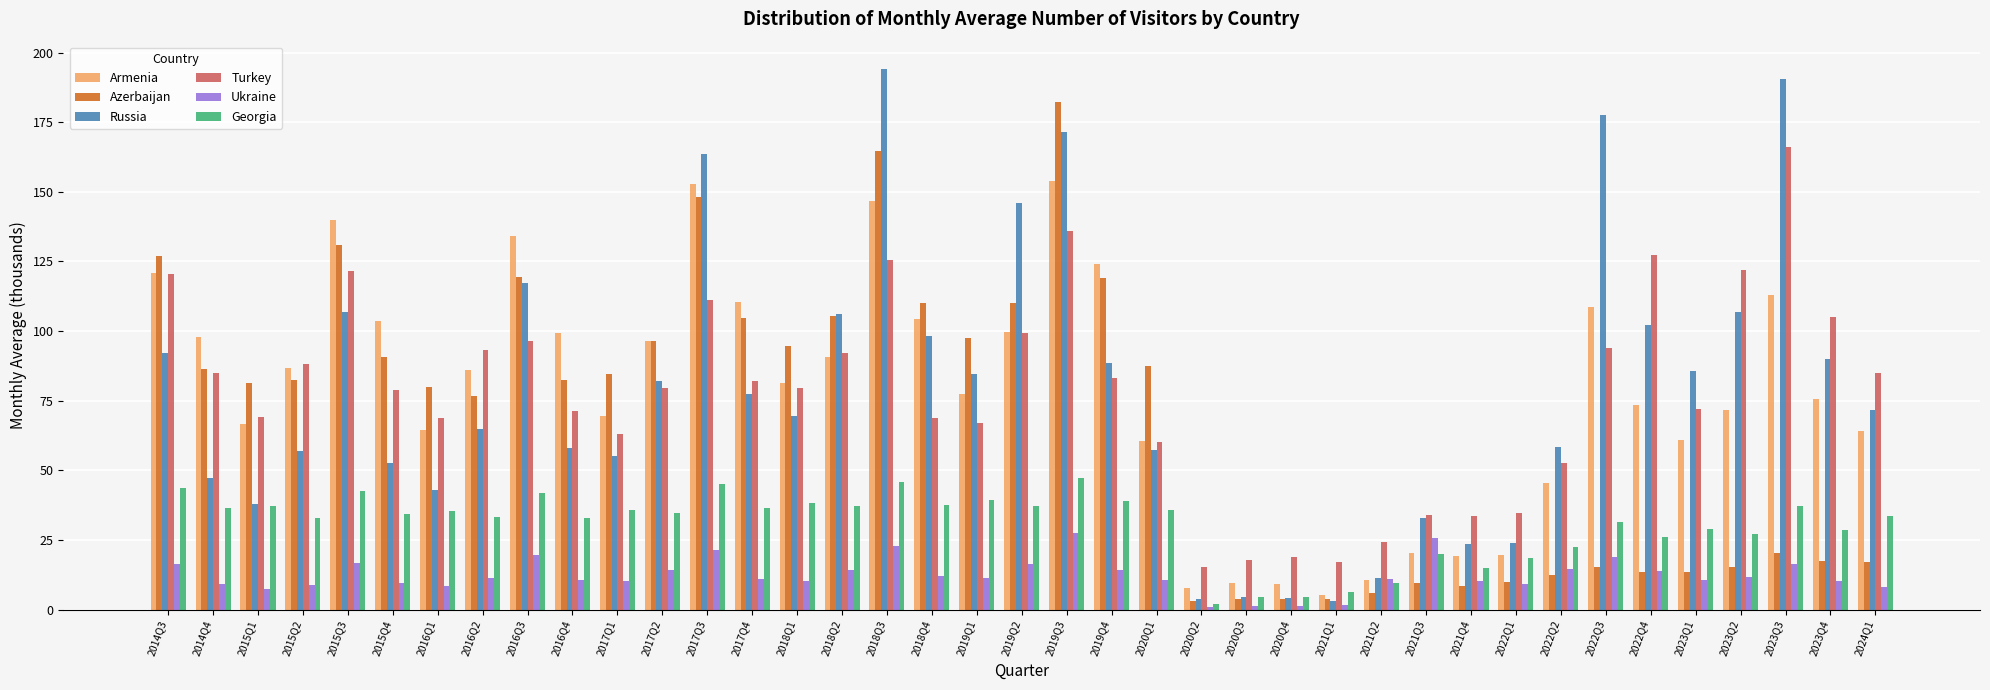

What is the label of the 23rd bar from the left?

2020Q1